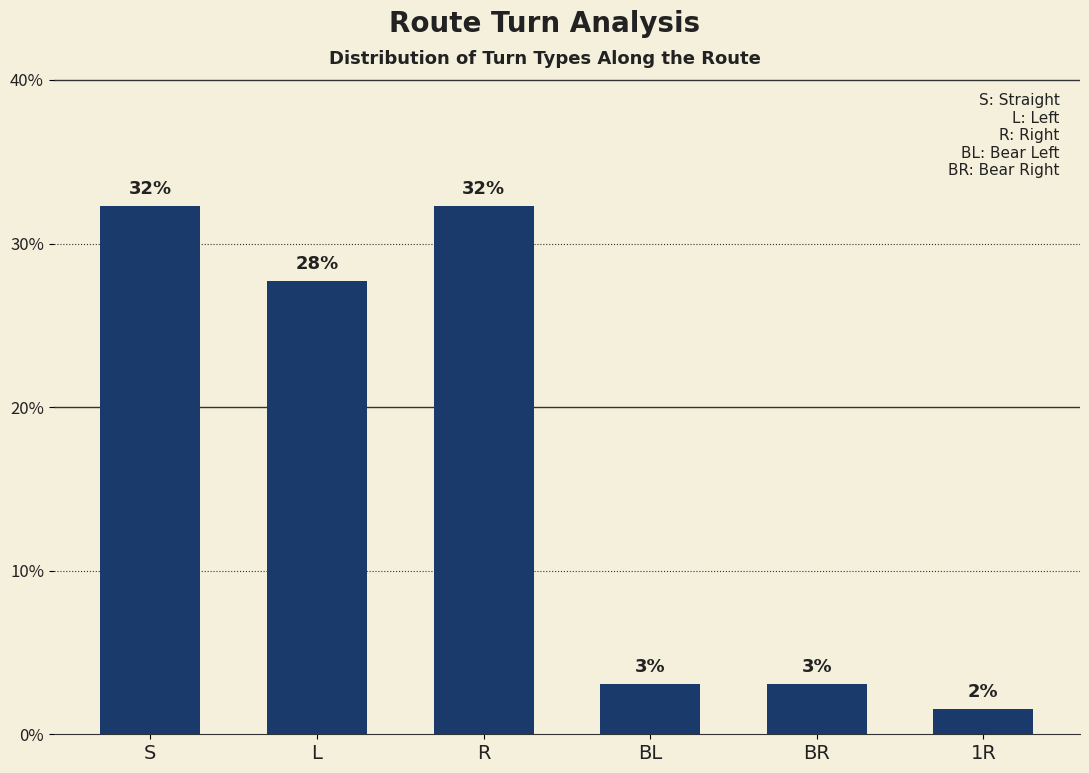

What position from the right is 1R?

1